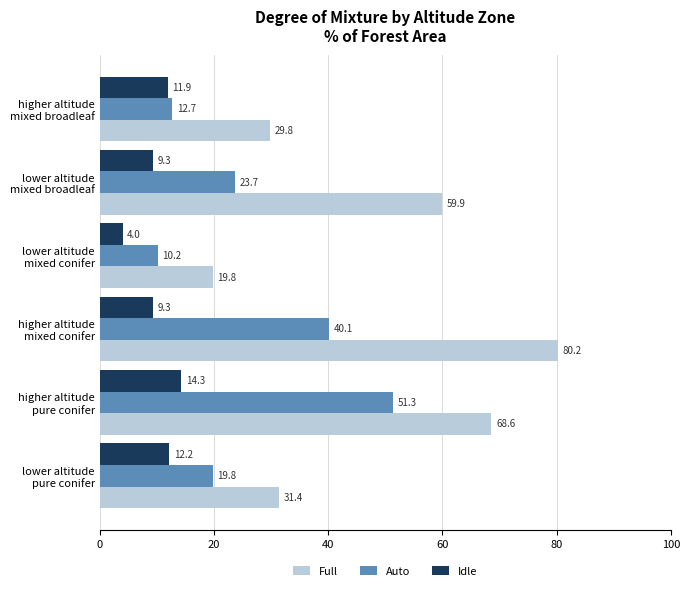

What is the difference between the maximum and minimum values in the Auto series?

41.1